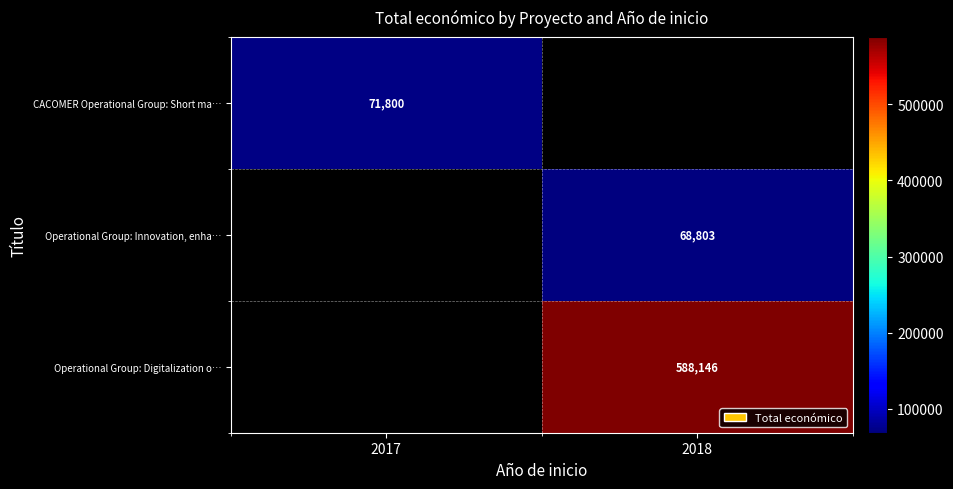

True or false: CACOMER Operational Group: Short ma… has a value of 71800 at 2017.

True